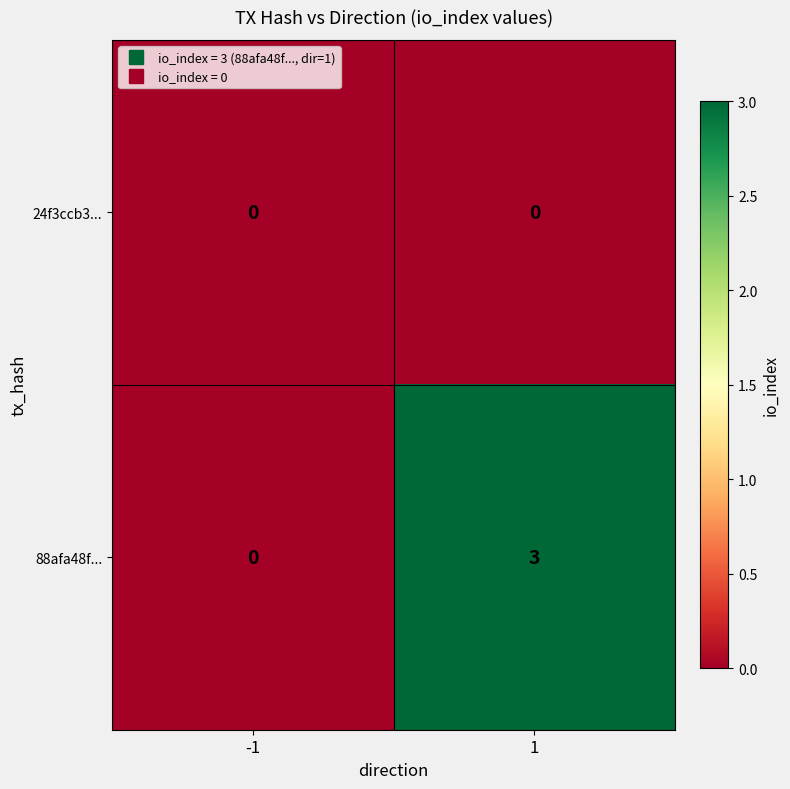

Reading left to right, list all the values displayed in this chart.

24f3ccb3...: -1=0	1=0
88afa48f...: -1=0	1=3